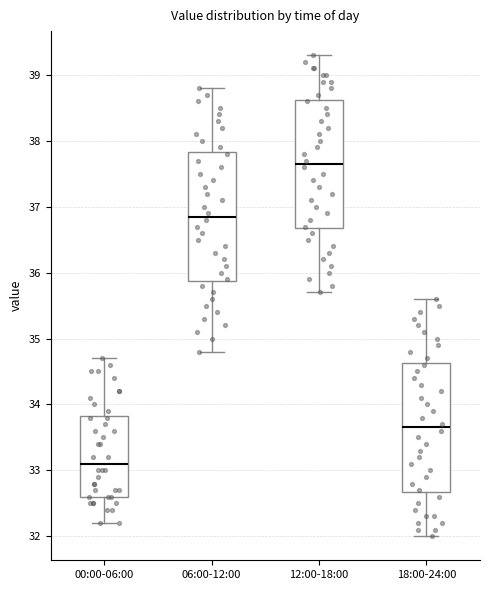

Reading left to right, transcribe this box plot: for each box, give where its median line is, the range the box spans, and where its two whiskers end, as read against the y-axis. The values are not printed on the chart, so give them approximately, as read against the axis.

00:00-06:00: median 33.1, box 32.6 to 33.8, whiskers 32.2 to 34.7
06:00-12:00: median 36.9, box 35.9 to 37.8, whiskers 34.8 to 38.8
12:00-18:00: median 37.7, box 36.7 to 38.6, whiskers 35.7 to 39.3
18:00-24:00: median 33.7, box 32.7 to 34.6, whiskers 32.0 to 35.6